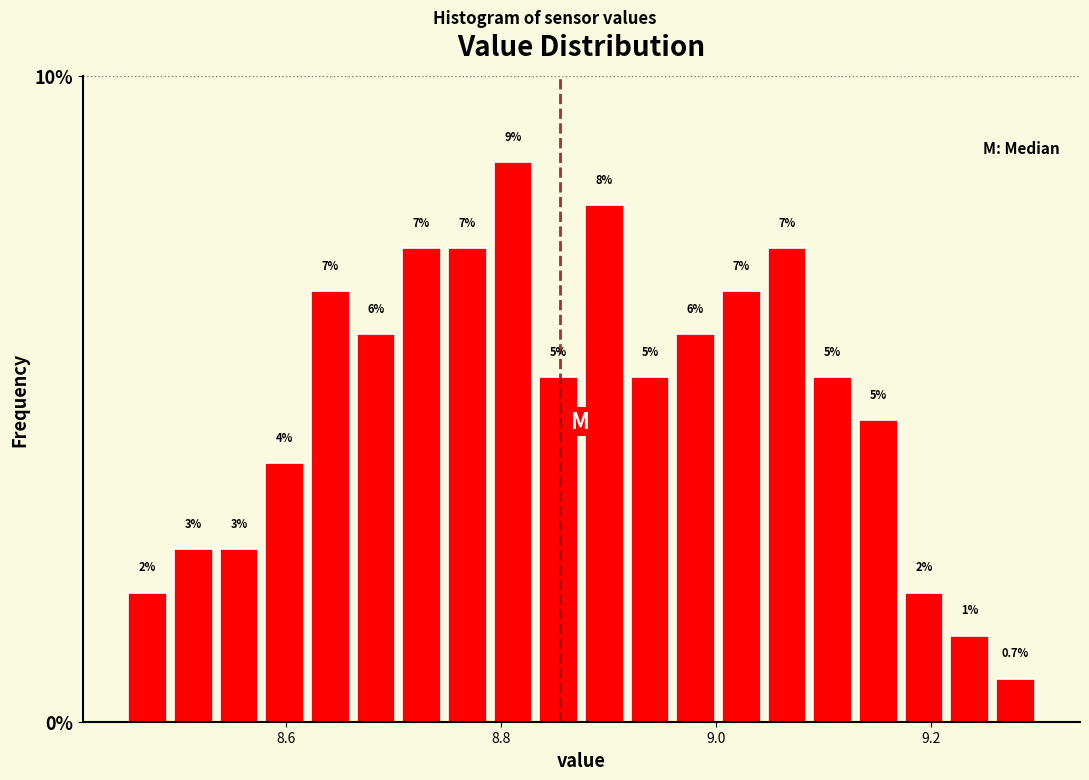

Read against the x-axis, roughly where is the centre of the tallest bar?

8.82